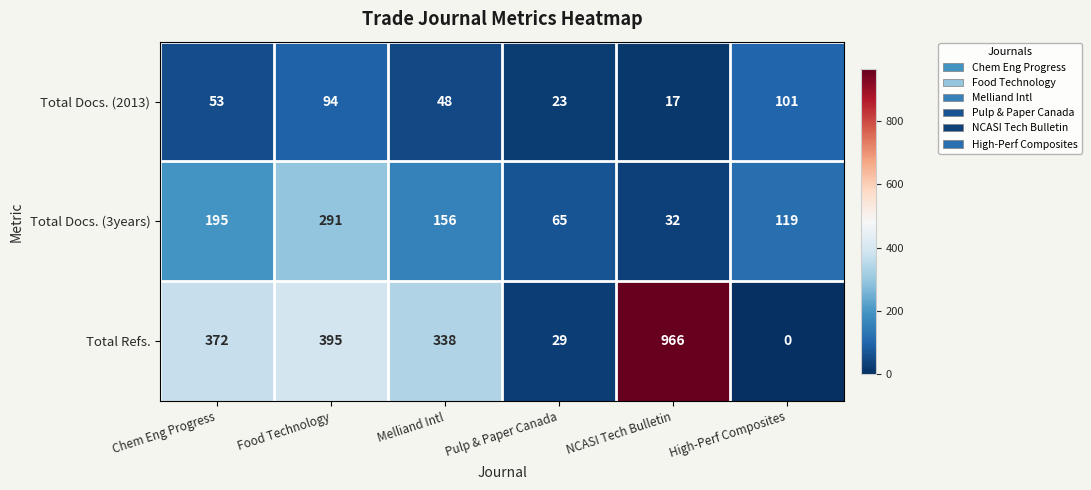

How many categories are shown in the chart?

6